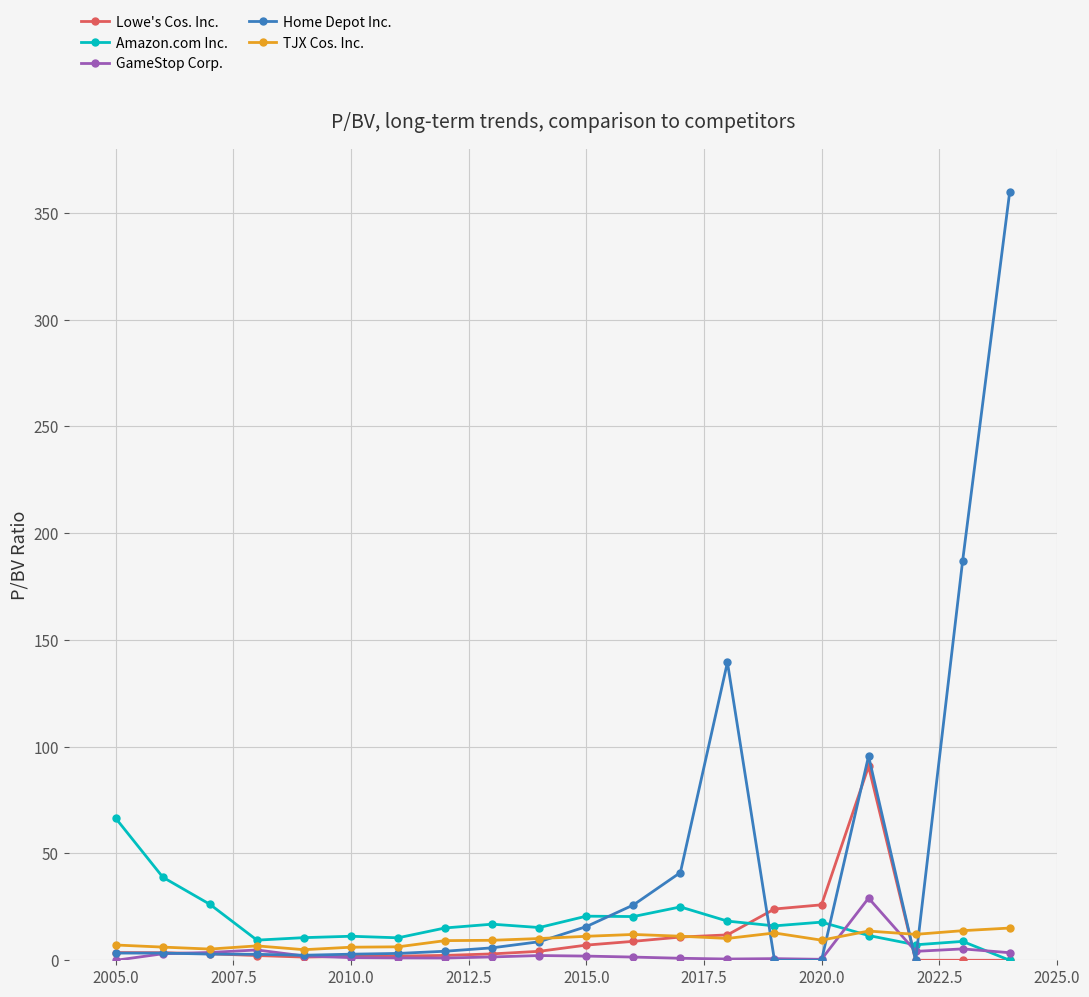

Rank the series by their maximum value, from lowest to highest.

TJX Cos. Inc., GameStop Corp., Amazon.com Inc., Lowe's Cos. Inc., Home Depot Inc.